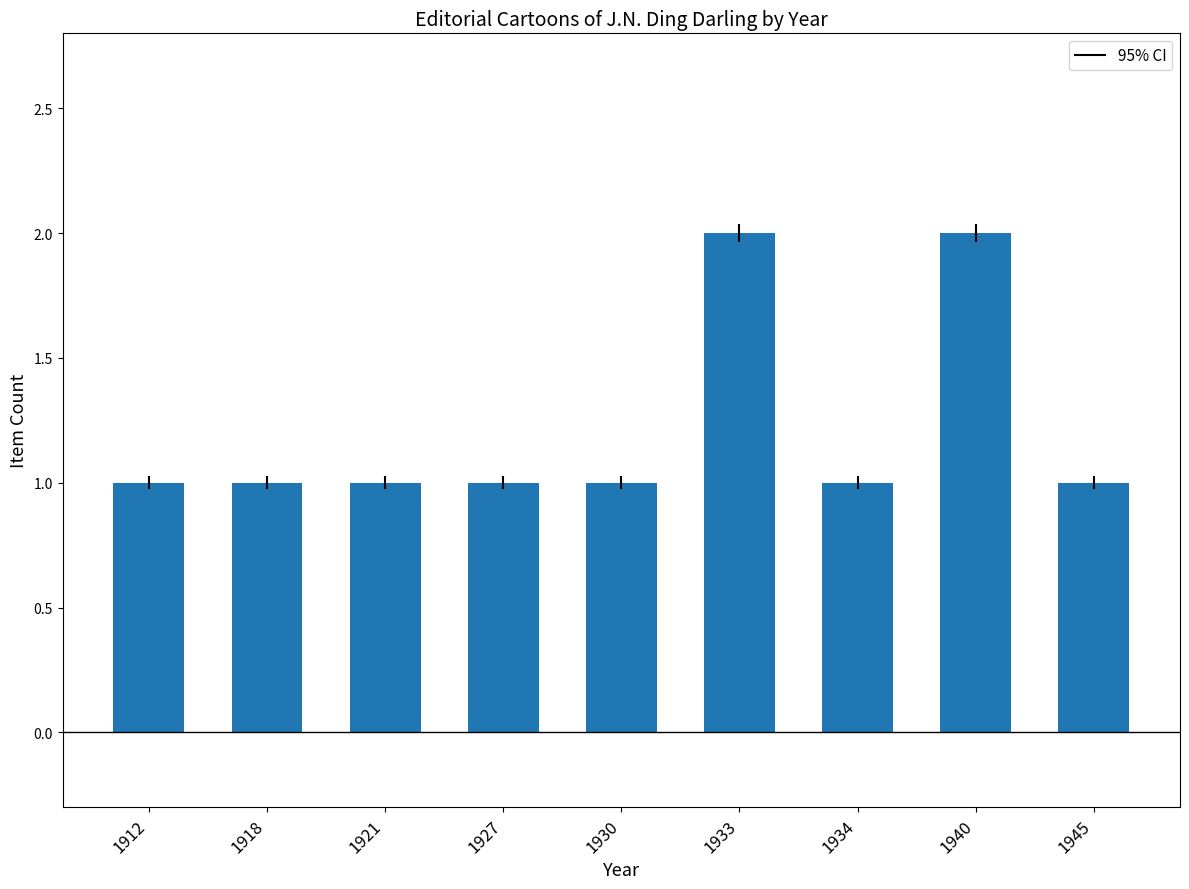

Approximately how many times larger is the value at 1940 compared to 1933?

1.0